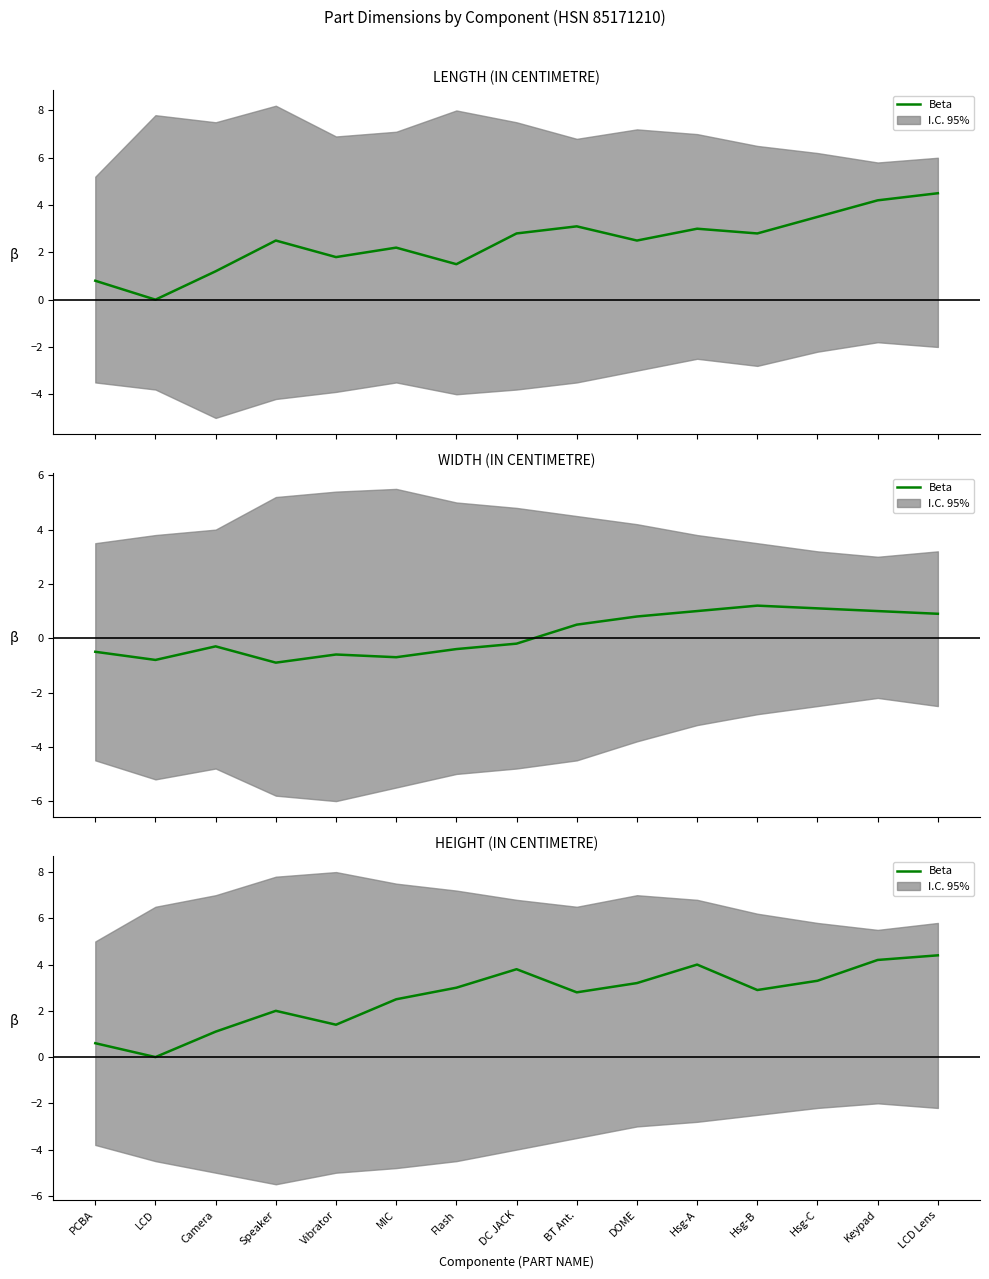

Rank the categories by value from highest to lowest.

LCD Lens, Keypad, Hsg-A, DC JACK, Hsg-C, DOME, Flash, Hsg-B, BT Ant., MIC, Speaker, Vibrator, Camera, PCBA, LCD